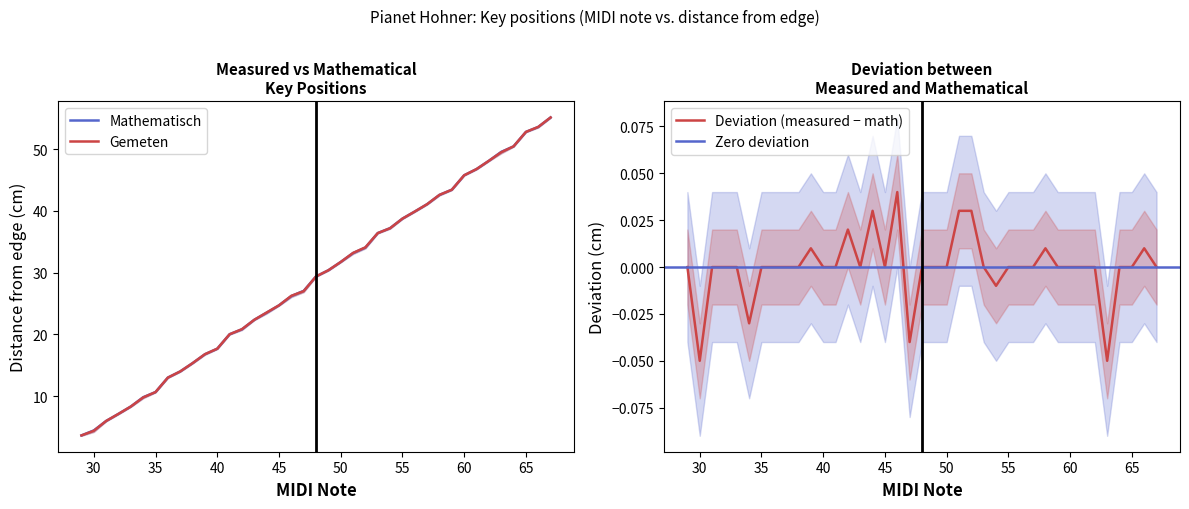

What is the smallest value displayed?

-0.1